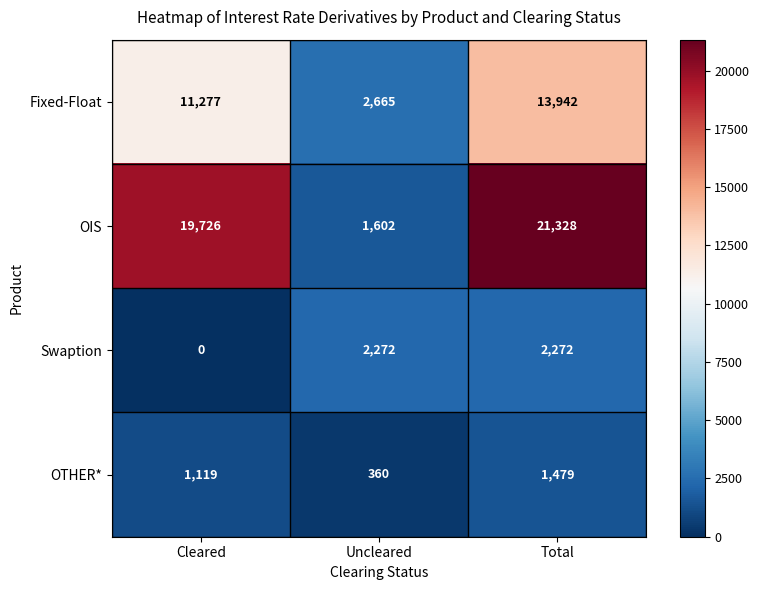

Reading left to right, what are all the values shown in this chart?

Fixed-Float: Cleared=11277	Uncleared=2665	Total=13942
OIS: Cleared=19726	Uncleared=1602	Total=21328
Swaption: Cleared=0	Uncleared=2272	Total=2272
OTHER*: Cleared=1119	Uncleared=360	Total=1479